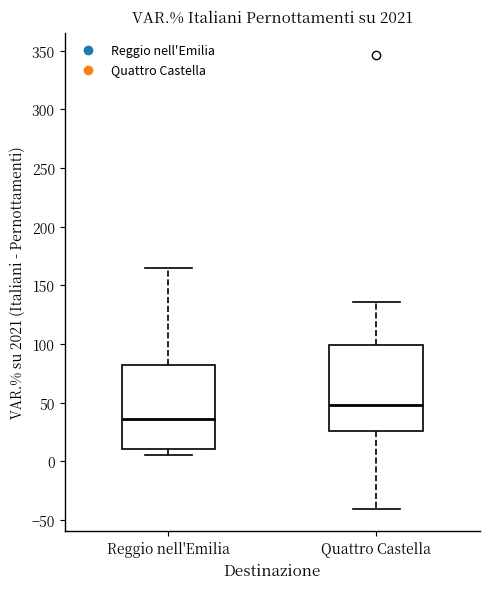

Which box's median line is the highest?

Quattro Castella